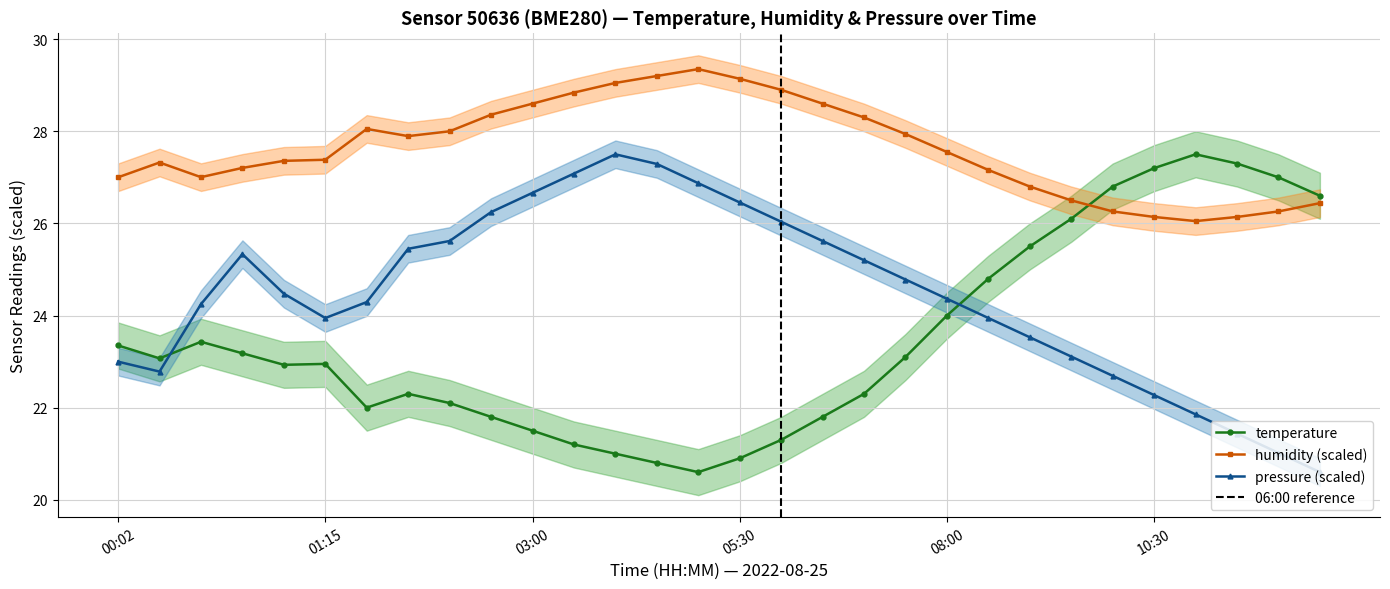

Which series has the largest range (max minus min)?

temperature